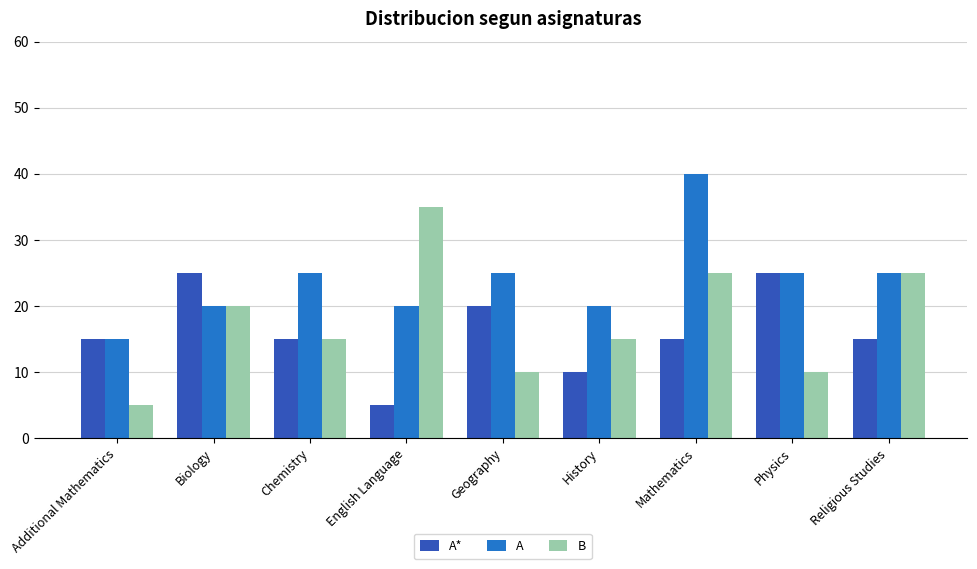

Is it true that A equals 40 at Mathematics?

True